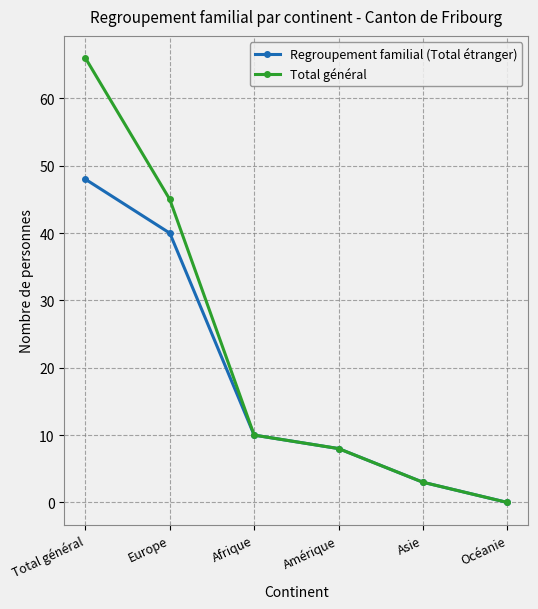

What is the difference between the highest and lowest values at Europe?

5